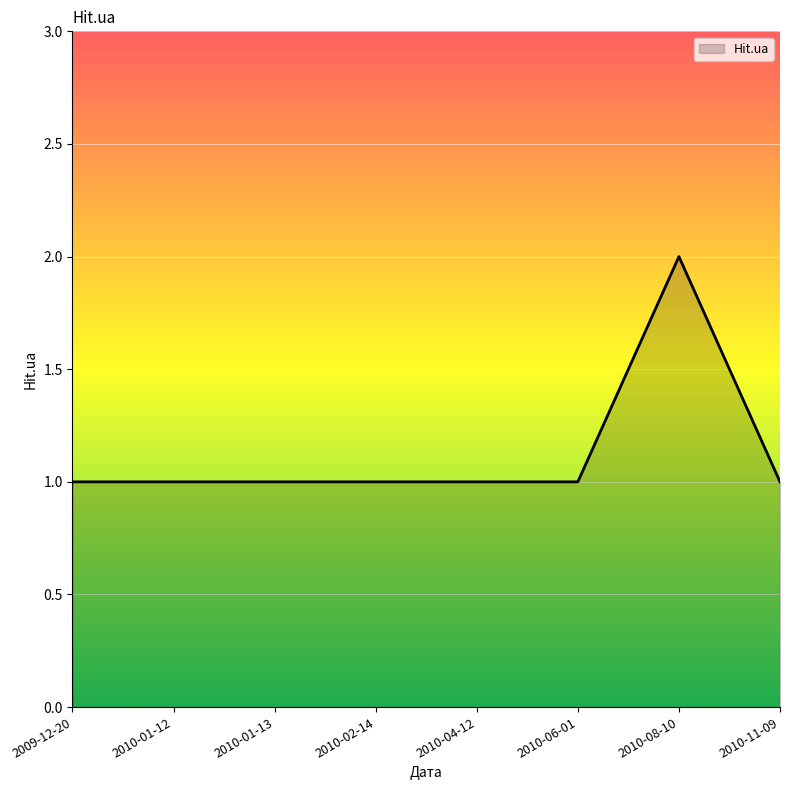

Does the chart display data point markers on the line(s)?

No